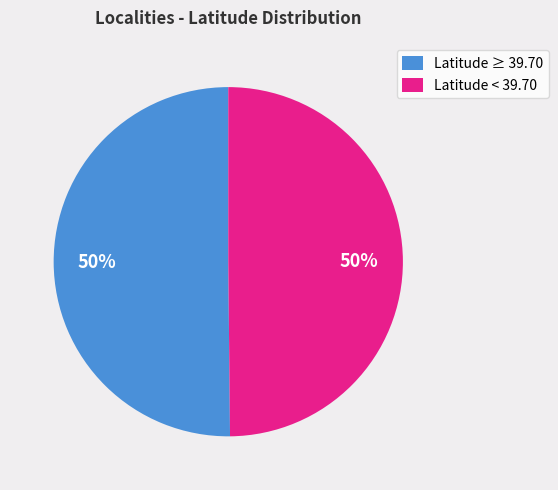

To the nearest percent, what portion does Latitude ≥ 39.70 represent?

50%